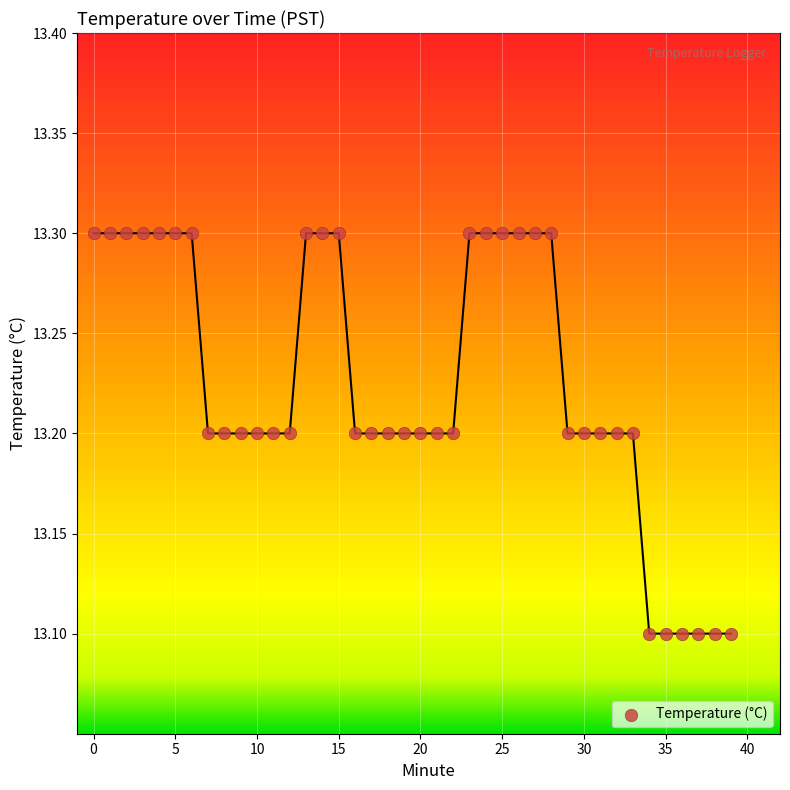

Count the number of points in this scatter plot.

40